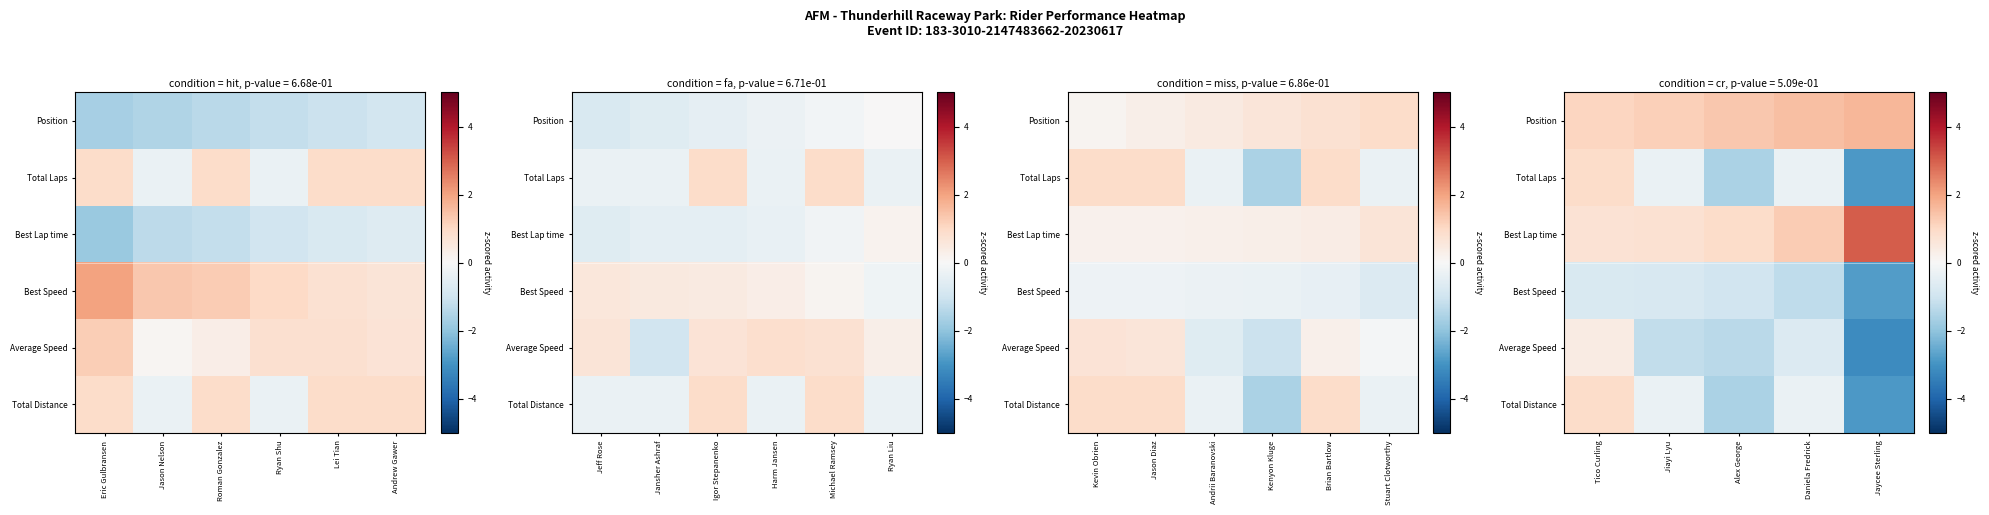

List the series in order of their peak value, lowest first.

Best Speed, Average Speed, Total Distance, Total Laps, Position, Best Lap time